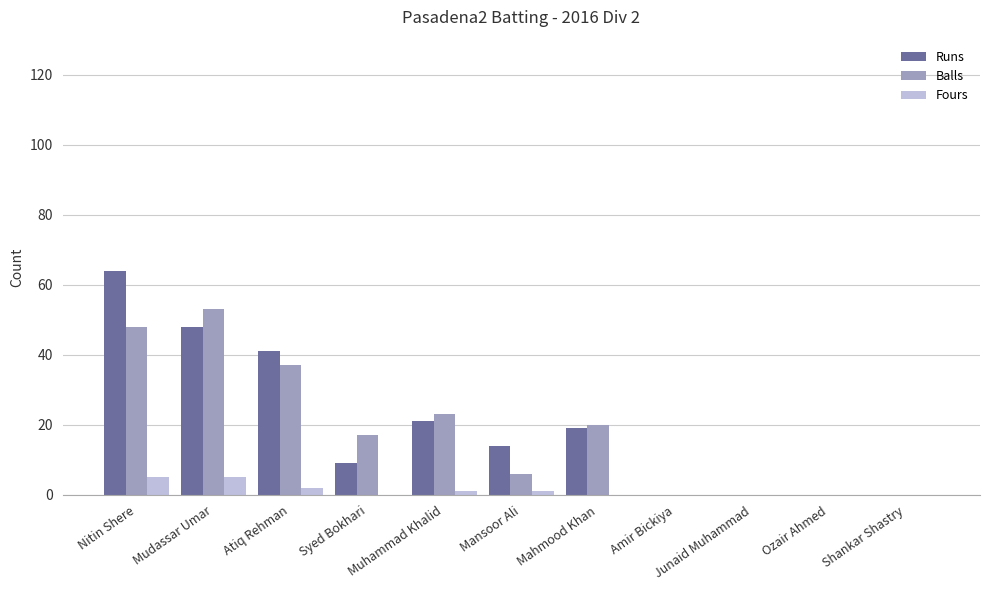

Where is Balls nearest to the value 26?

Muhammad Khalid